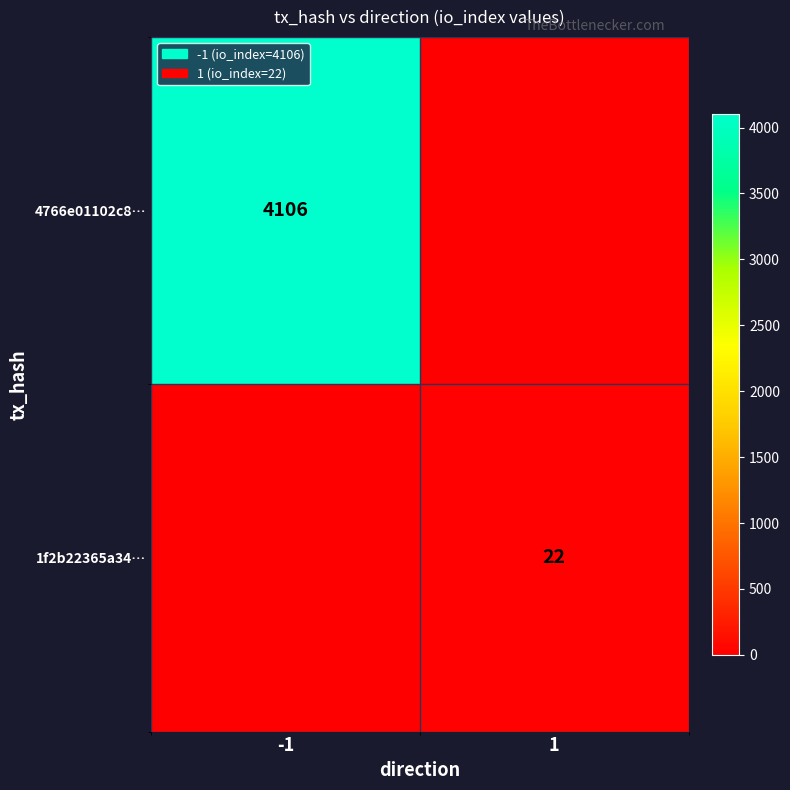

Is it true that 4766e01102c8… equals 6325 at -1?

False